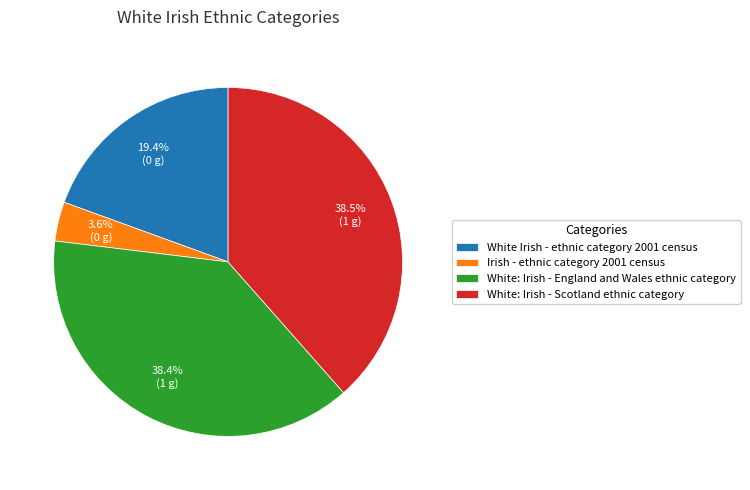

Does White: Irish - Scotland ethnic category represent more than half of the total?

No